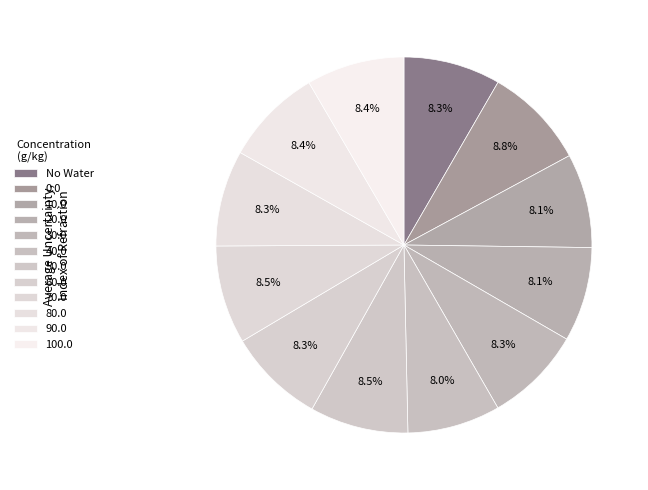

The 100.0 slice represents 1% of the pie. True or false?

False